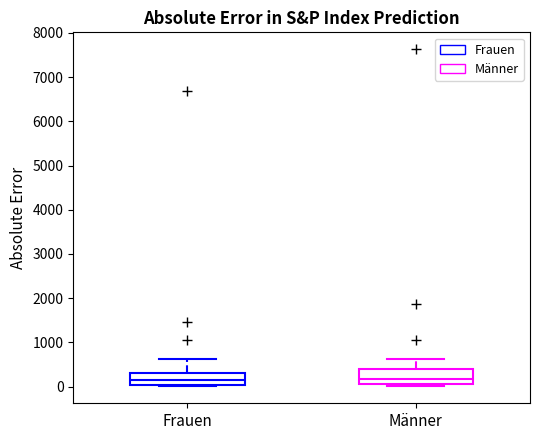

Reading left to right, transcribe this box plot: for each box, give where its median line is, the range the box spans, and where its two whiskers end, as read against the y-axis. The values are not printed on the chart, so give them approximately, as read against the axis.

Frauen: median 100, box 0 to 300, whiskers 0 (just below the box's lower edge) to 600
Männer: median 200, box 0 to 400, whiskers 0 (just below the box's lower edge) to 600